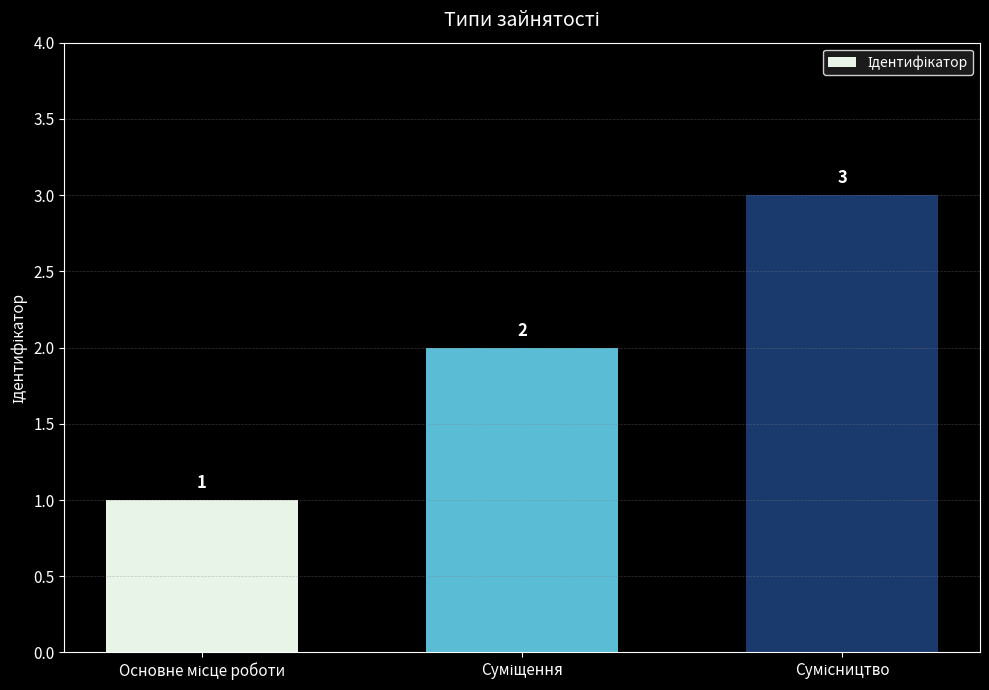

What is the average value?

2